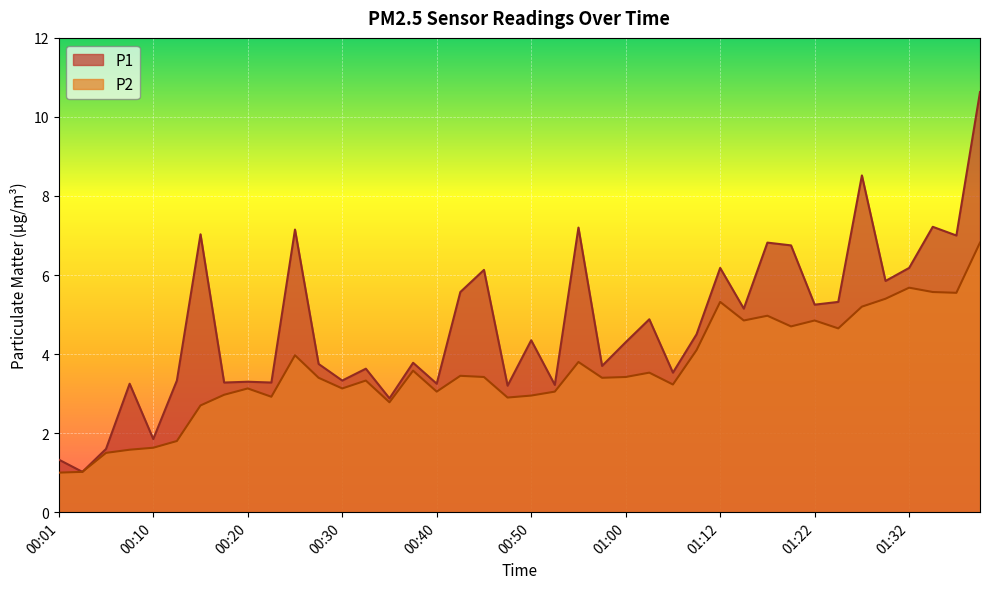

What is the greatest value displayed?

10.6